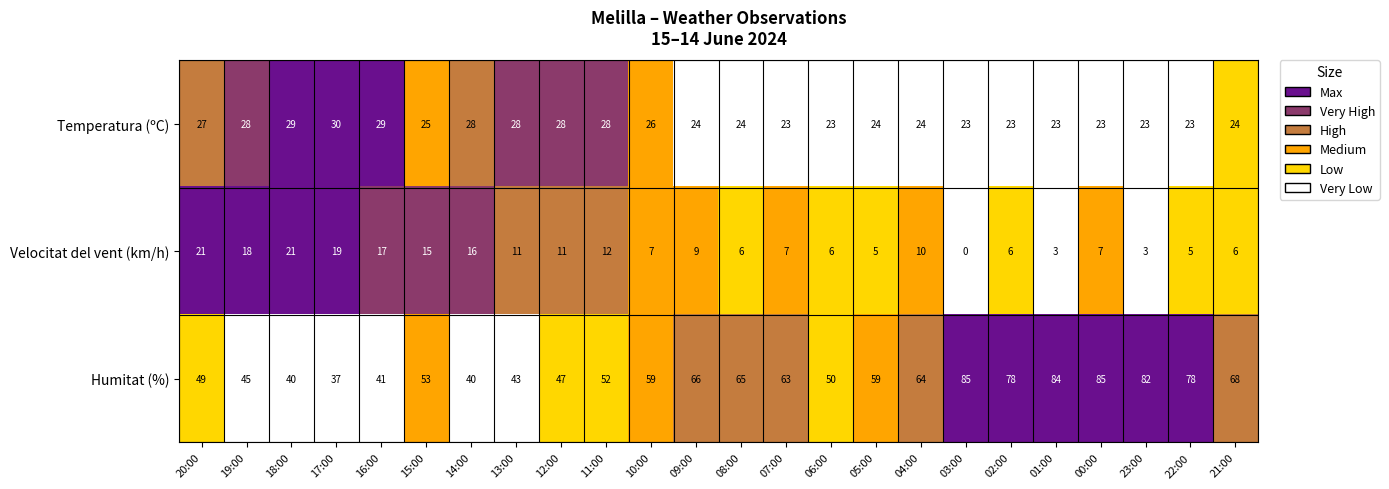

What is the sum of the Temperatura (ºC) values at 01:00 and 18:00?

52